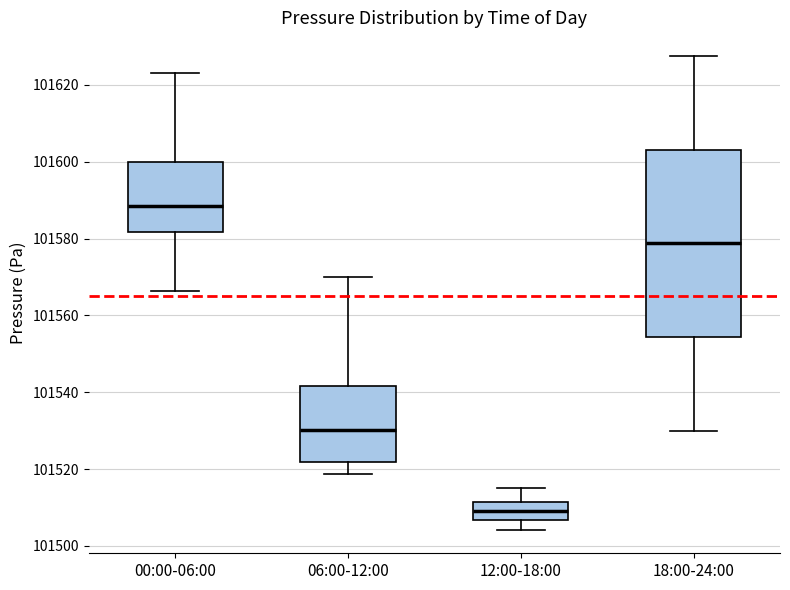

Reading left to right, transcribe this box plot: for each box, give where its median line is, the range the box spans, and where its two whiskers end, as read against the y-axis. The values are not printed on the chart, so give them approximately, as read against the axis.

00:00-06:00: median 101588, box 101582 to 101600, whiskers 101566 to 101624
06:00-12:00: median 101530, box 101522 to 101542, whiskers 101518 to 101570
12:00-18:00: median 101510, box 101506 to 101512, whiskers 101504 to 101516
18:00-24:00: median 101578, box 101554 to 101604, whiskers 101530 to 101628